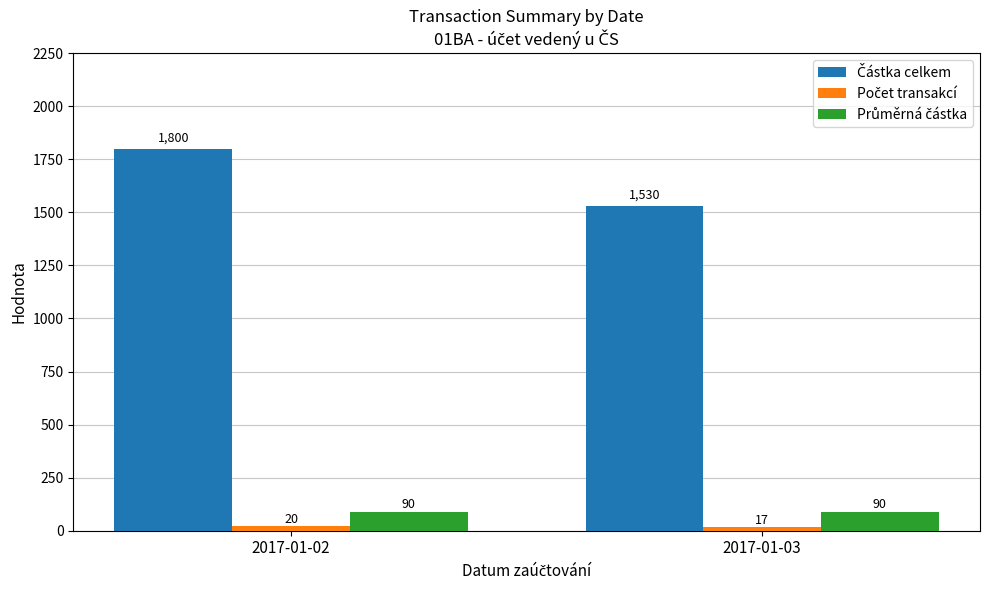

What is the spread (max minus min) of values at 2017-01-02?

1780